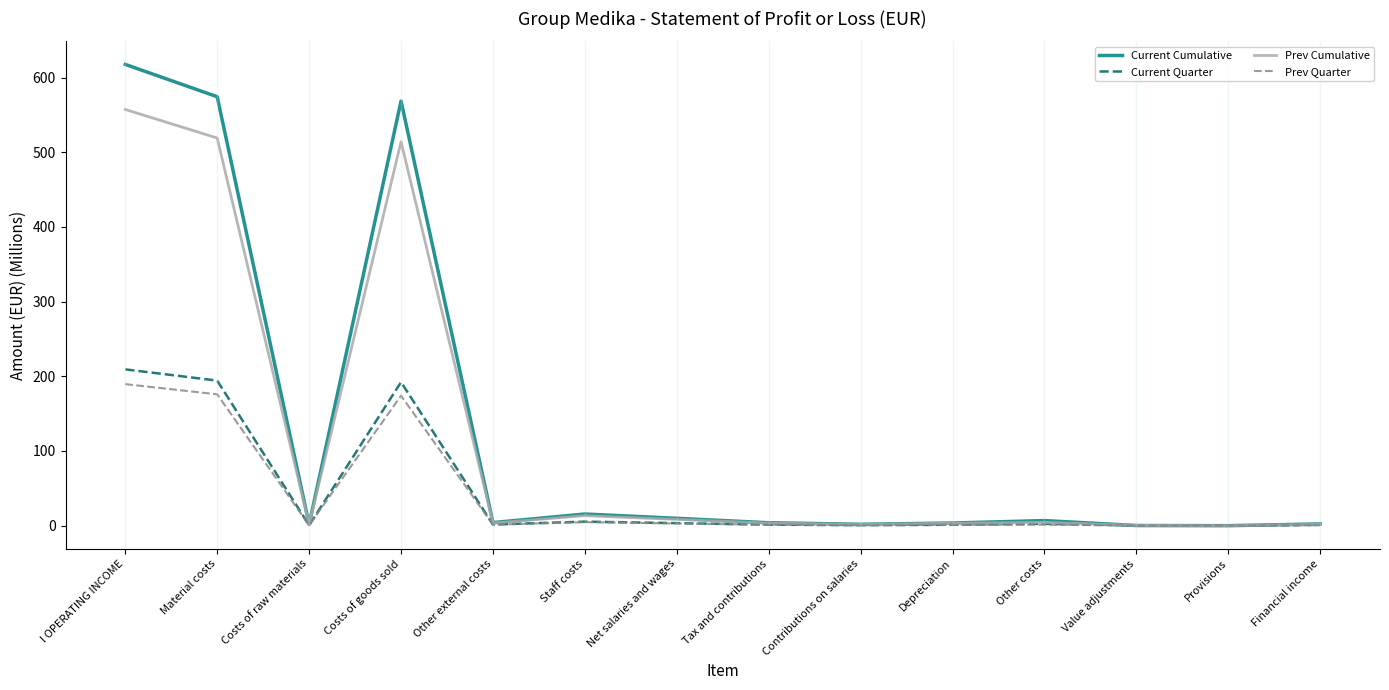

Which series changed the most between Costs of goods sold and Depreciation?

Current Cumulative